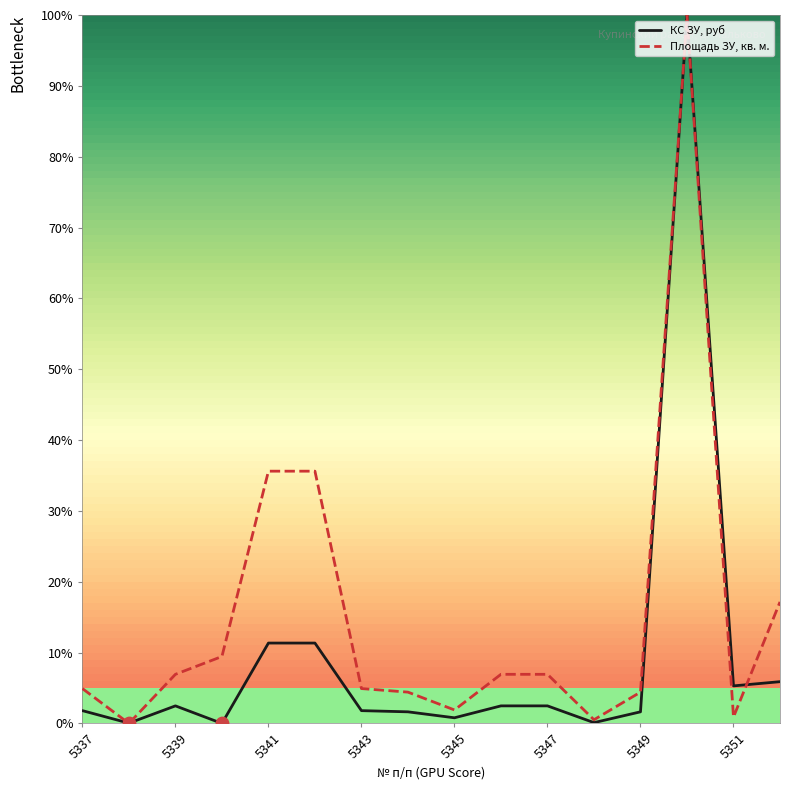

At how many categories does at least one series exceed 58?

1